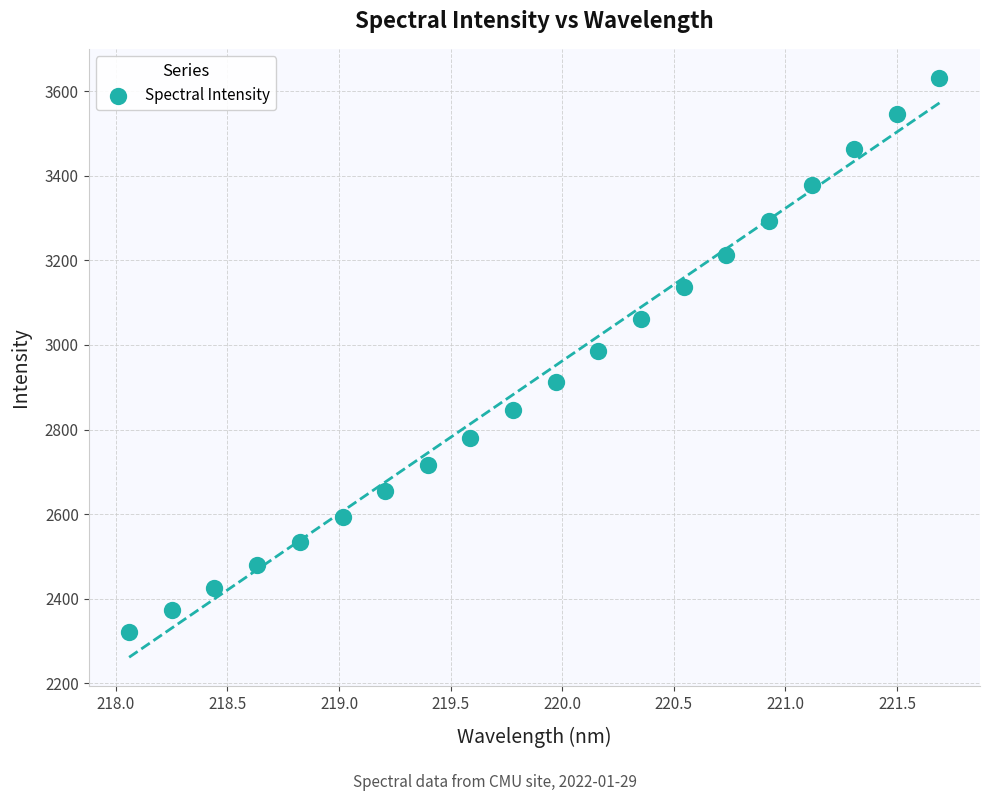

What is the range of Y values (max minus min)?

1309.9